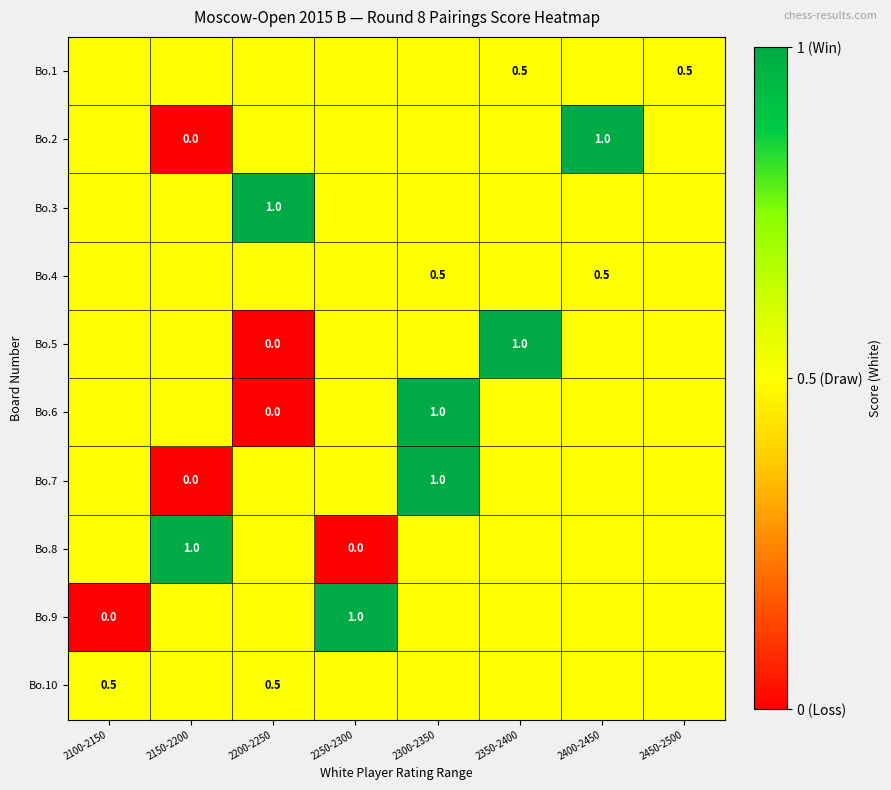

The Bo.2 series shows 1.0 at 2400-2450. True or false?

True